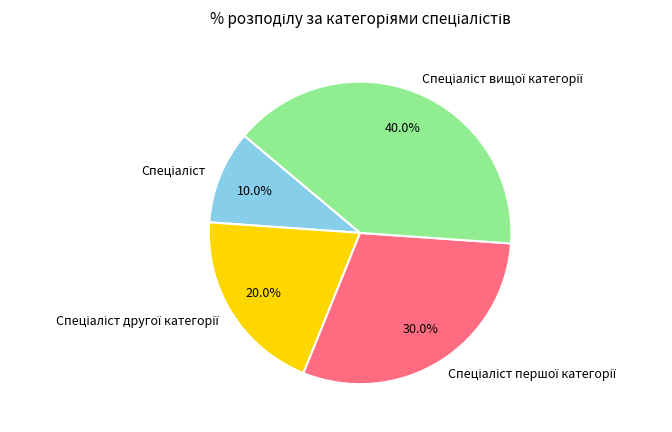

Does any single category account for the majority?

No